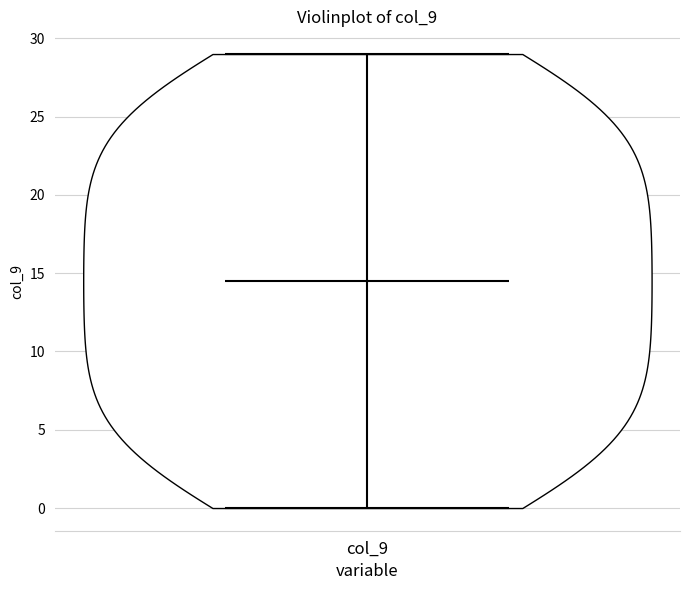

Read this violin plot against the y-axis: where its median line is, and the lowest and highest points the violin reaches. The values are not printed on the chart, so give them approximately, as read against the axis.

median line 14.5, lowest point 0.0, highest point 29.0